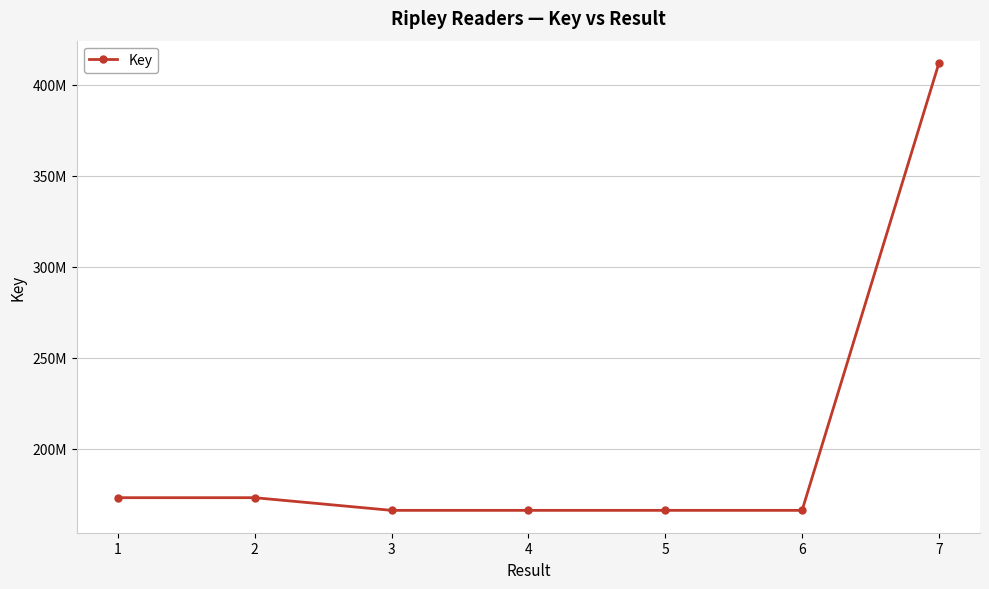

What is the maximum value shown in the chart?

411885552